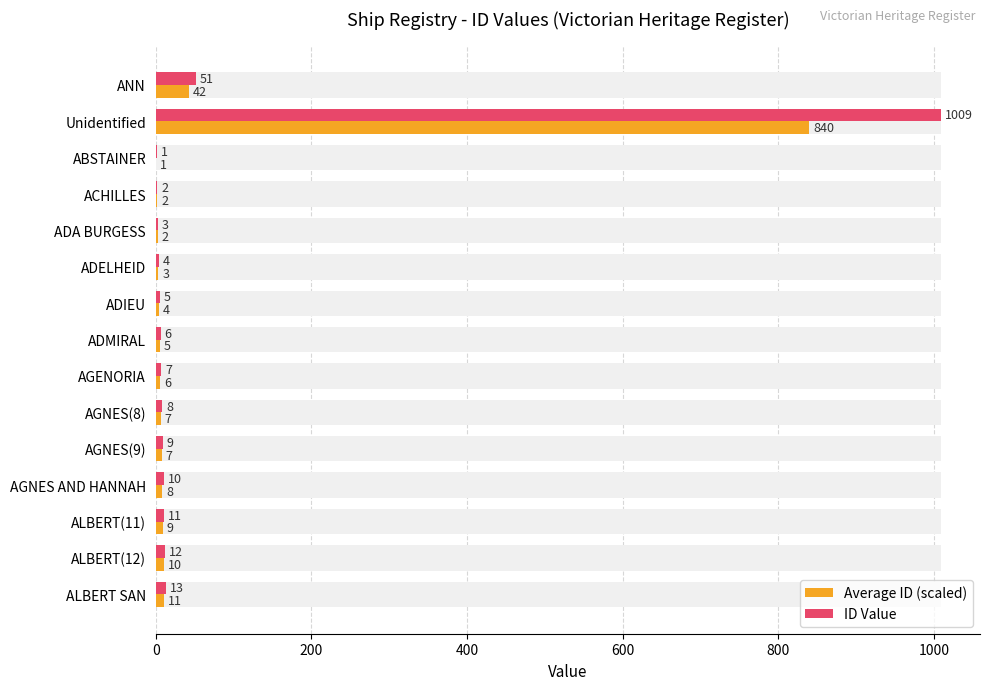

Does the chart contain stacked bars?

No